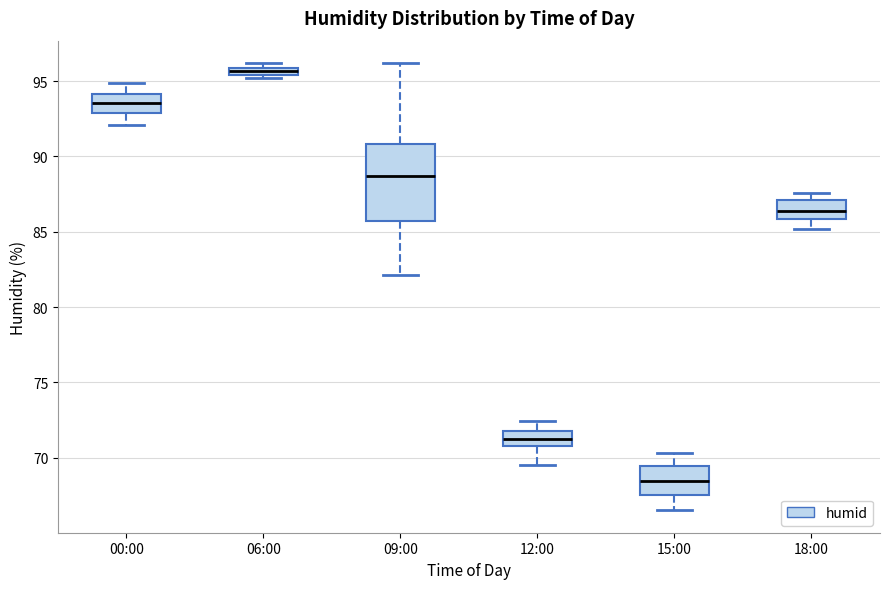

Where does the median line of the box for 15:00 sit on the y-axis? The values are not printed on the chart, so give them approximately, as read against the axis.

68.5